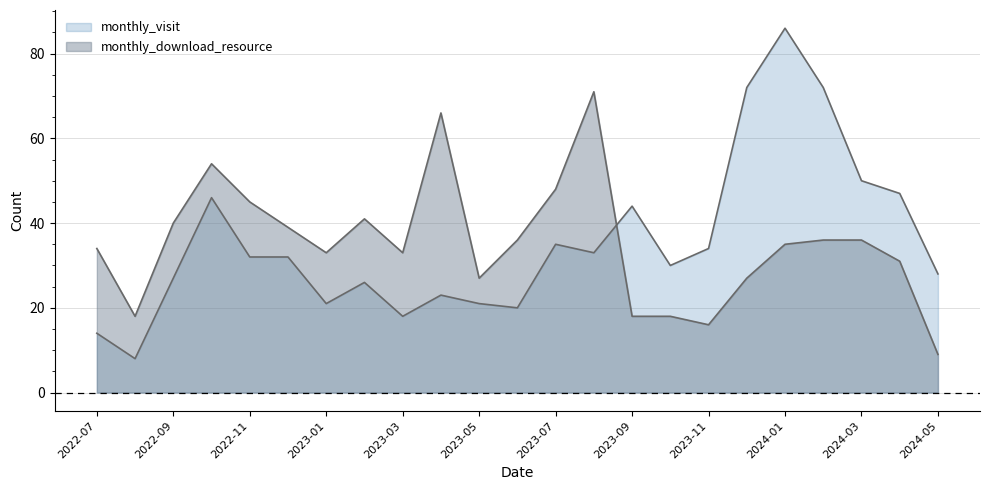

What is the label of the 8th point from the right?

2023-10